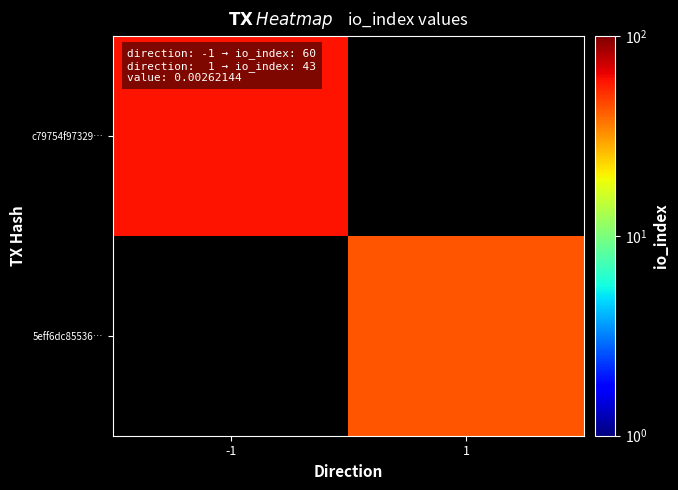

Rank the series at -1 from highest to lowest value.

c79754f97329…, 5eff6dc85536…